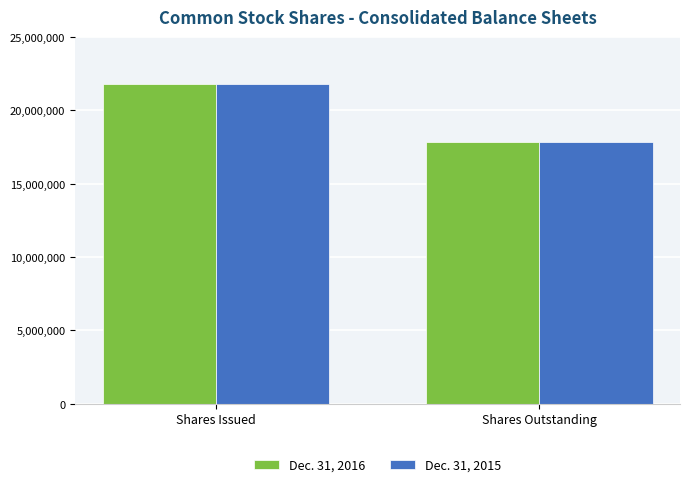

Reading left to right, list all the values displayed in this chart.

Dec. 31, 2016: 21768864	17876016
Dec. 31, 2015: 21768864	17876016